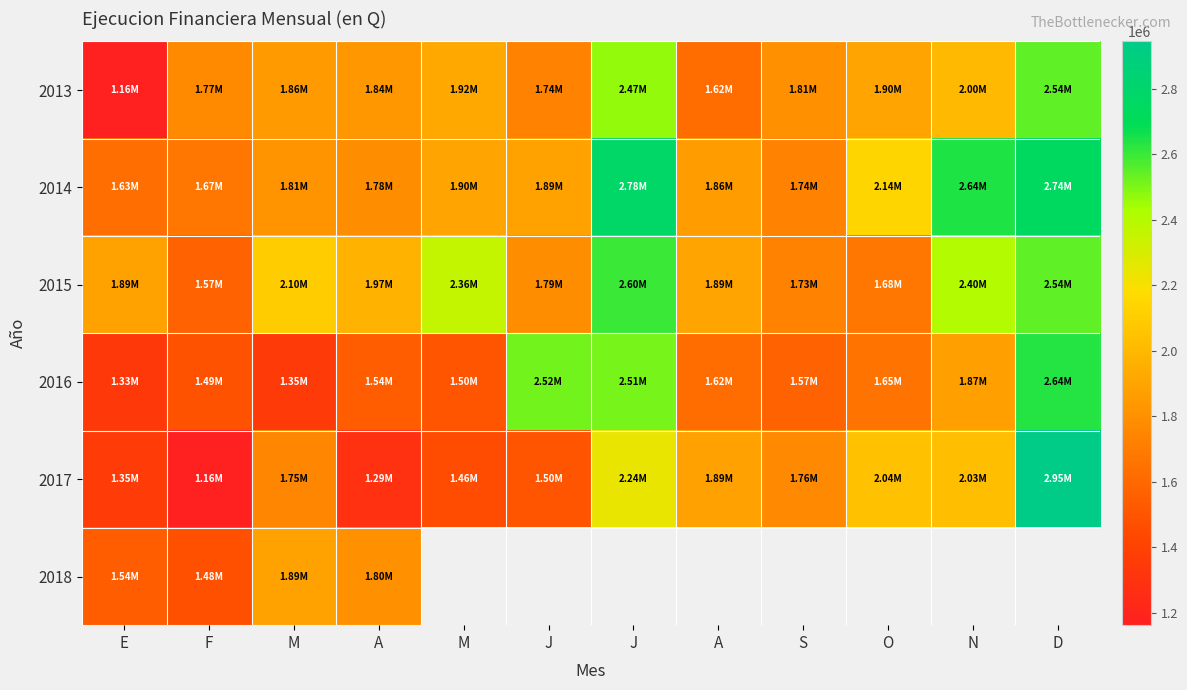

Is the value of 2016 at F greater than the value of 2014 at E?

No